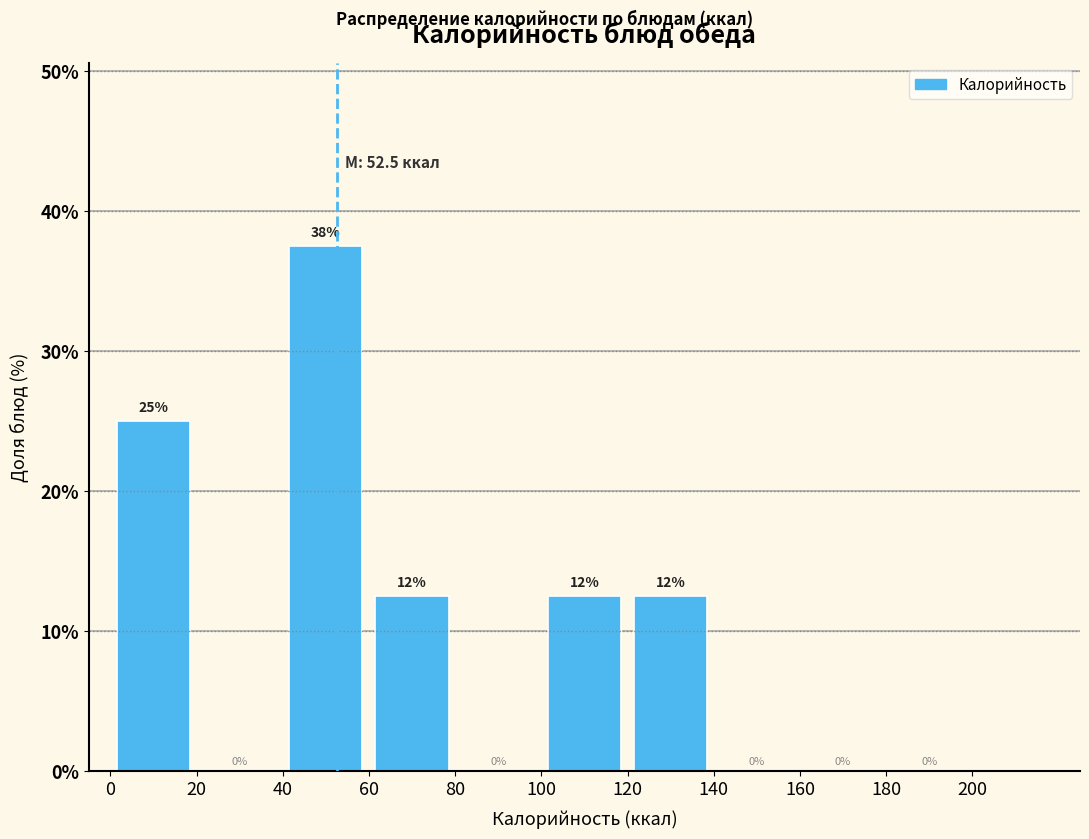

Which range on the x-axis has the tallest bar?

40 to 60